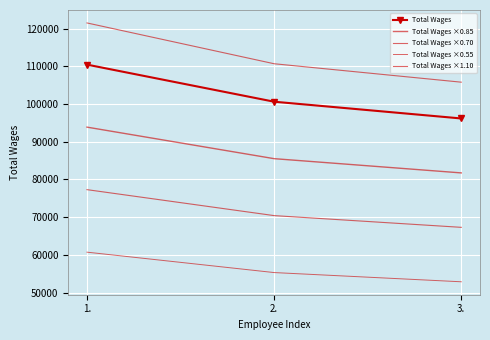

What is the difference between the Total Wages ×0.85 values at 2. and 3.?

3774.8